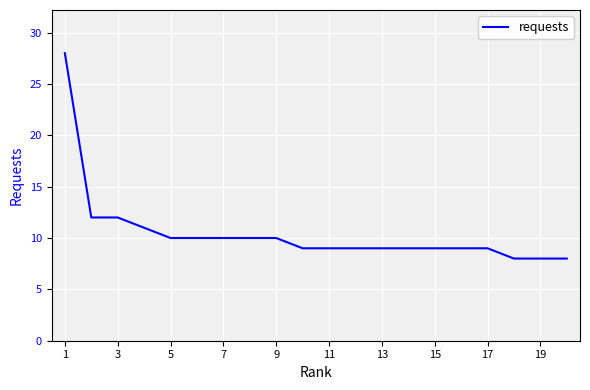

What is the difference between the maximum and minimum values?

20